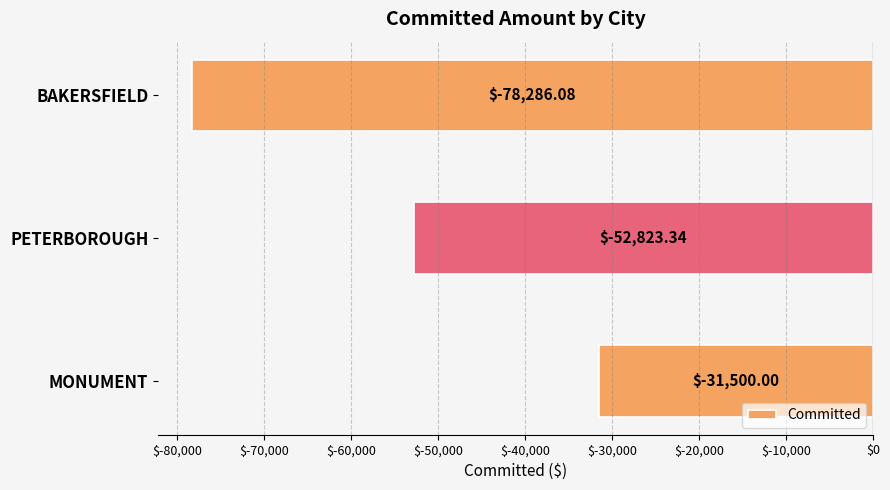

Is it true that the value at BAKERSFIELD is -78286.1?

True